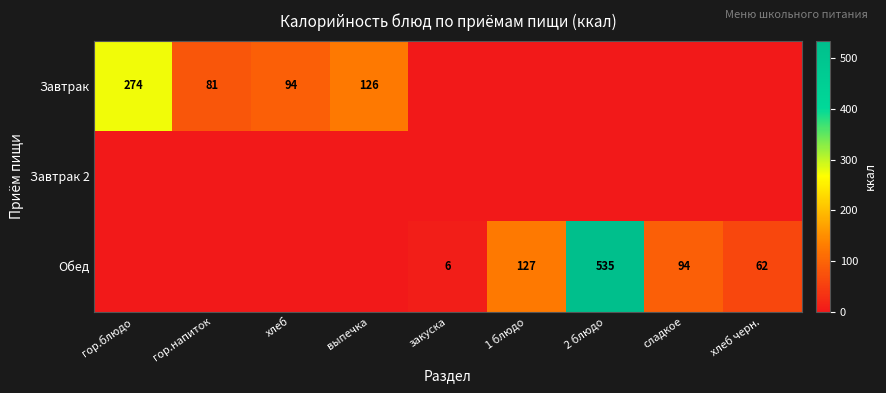

The value of Обед at 1 блюдо is 127. True or false?

True